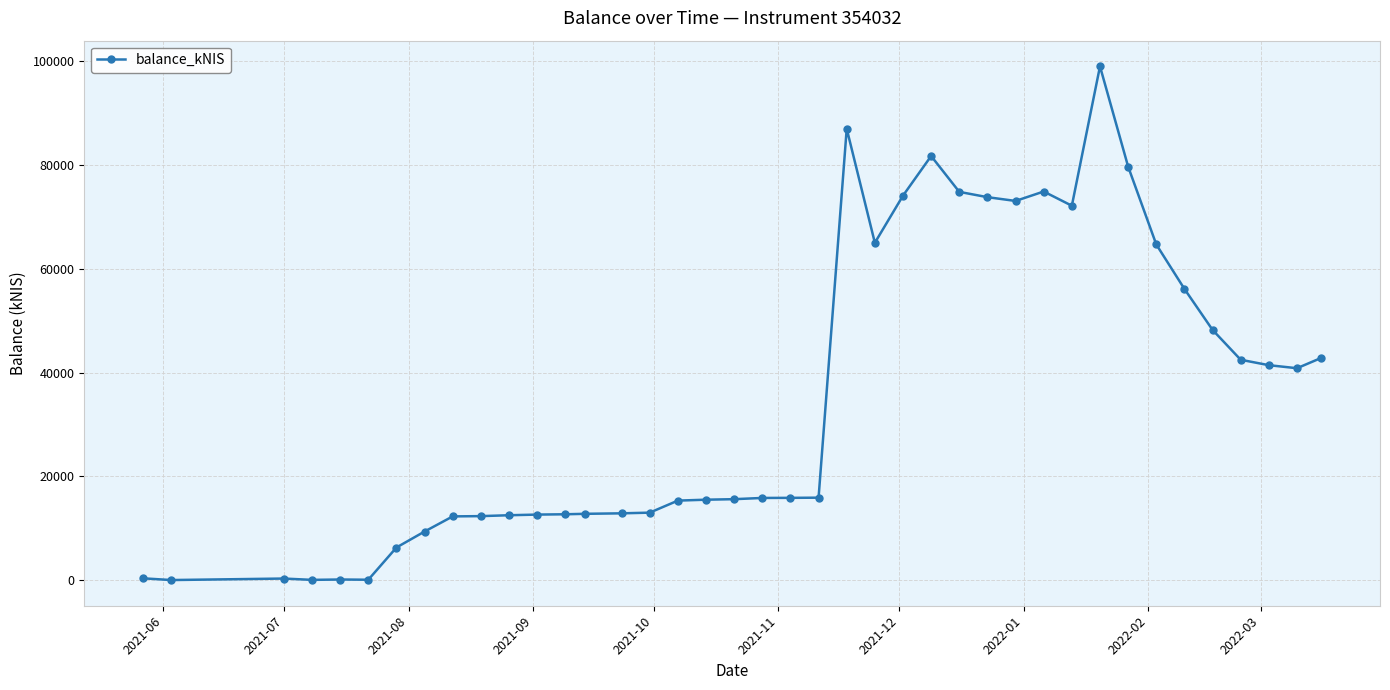

What is the value of the 11th point from the left?

12495.0